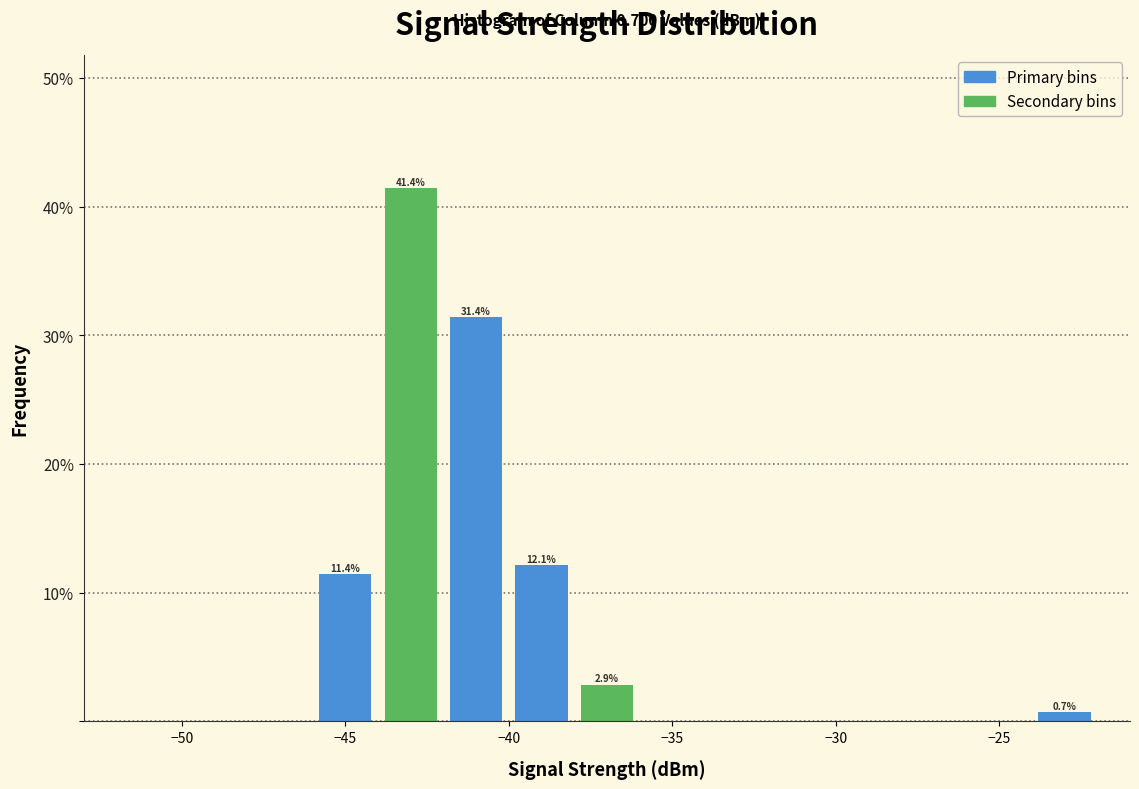

Over which range of the x-axis is the bar tallest?

-44 to -42